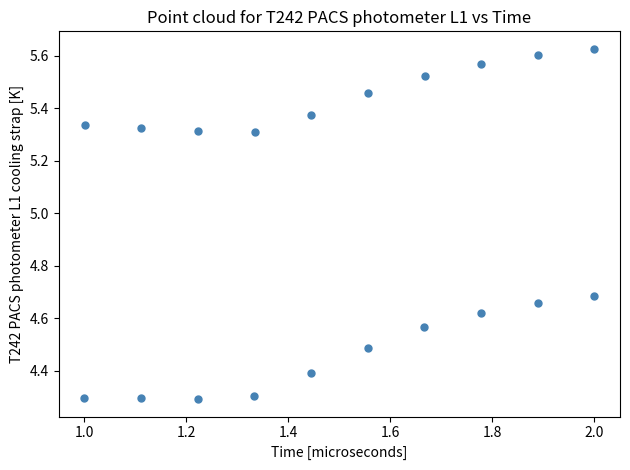

What is the range of Y values (max minus min)?

1.3